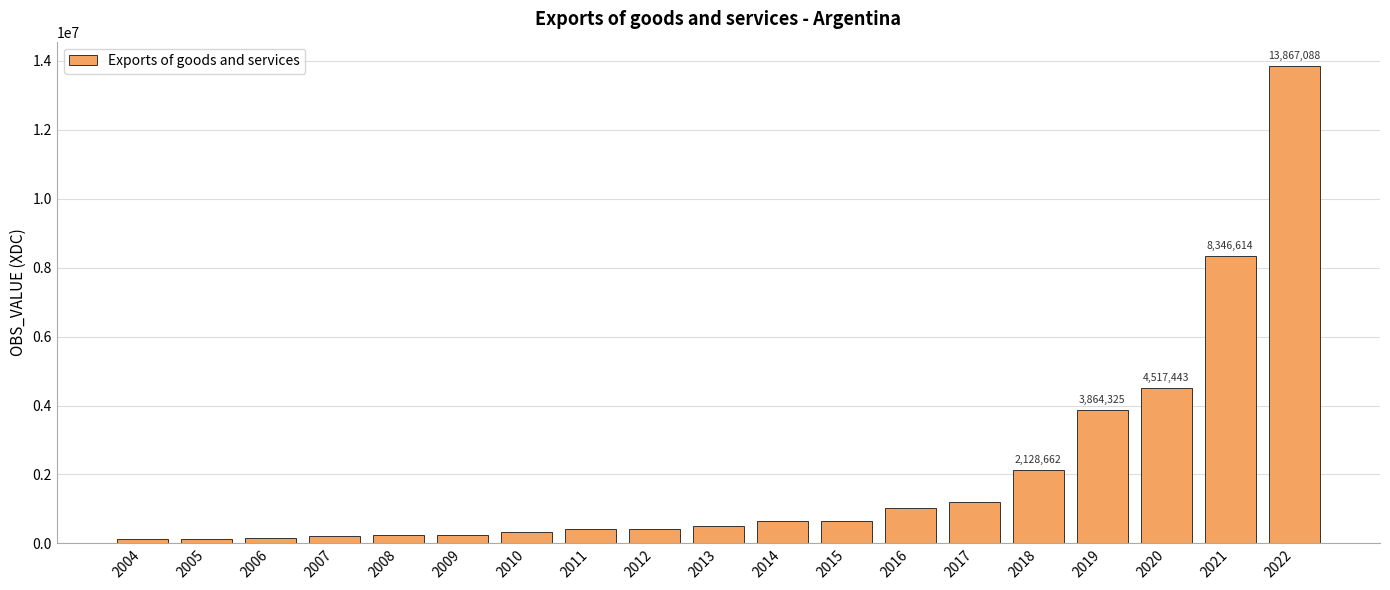

Does the chart contain any negative values?

No